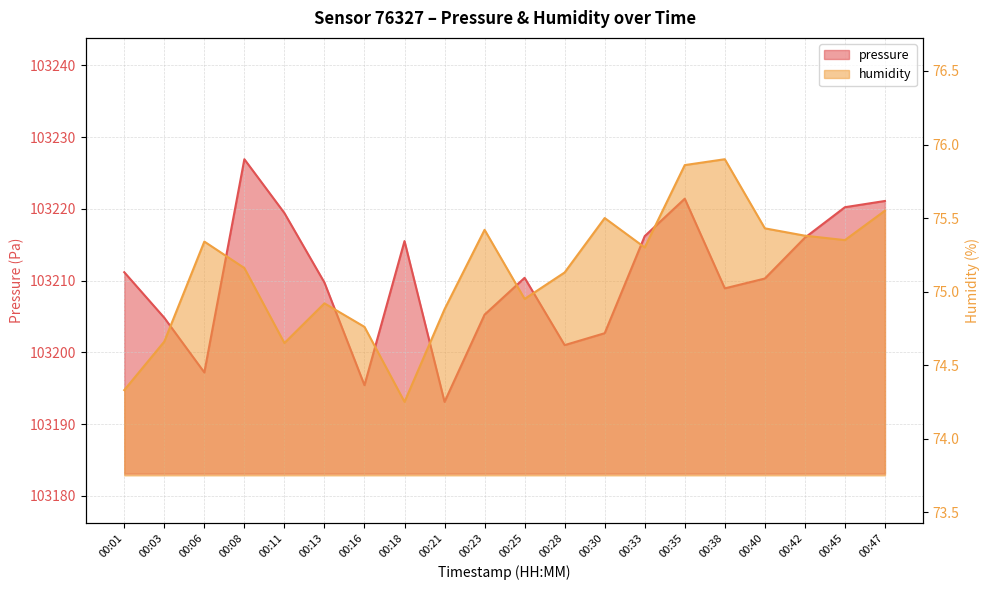

How many values in the pressure series exceed 103210?

11